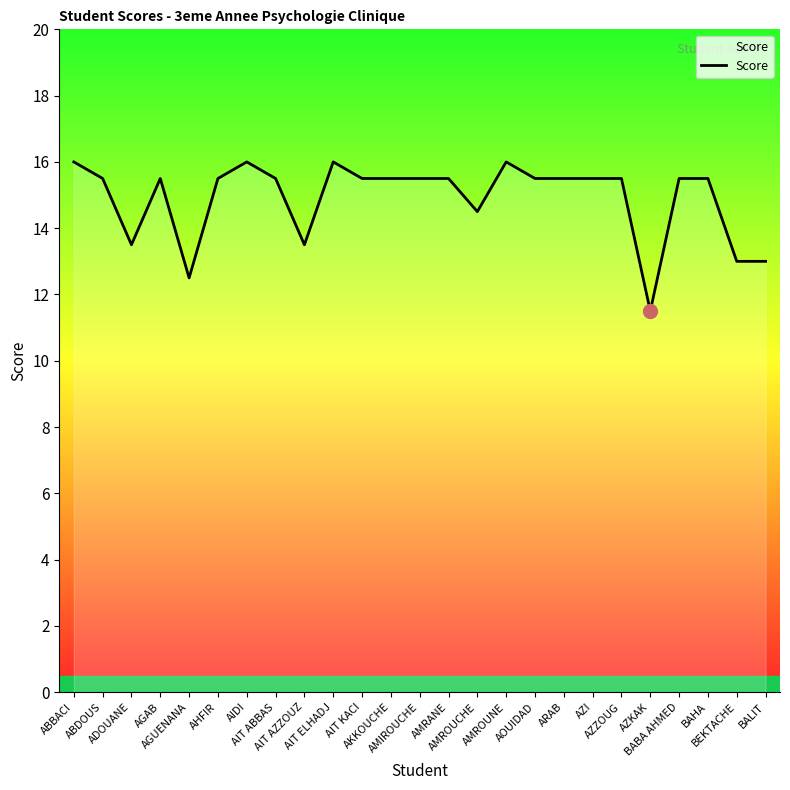

What is the difference between the maximum and minimum values?

4.5